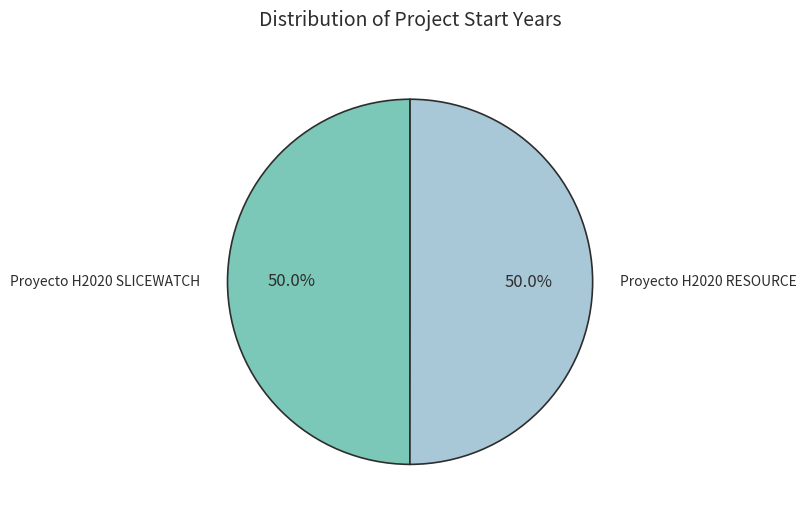

Combined, what portion of the pie is Proyecto H2020 RESOURCE and Proyecto H2020 SLICEWATCH?

100.0%